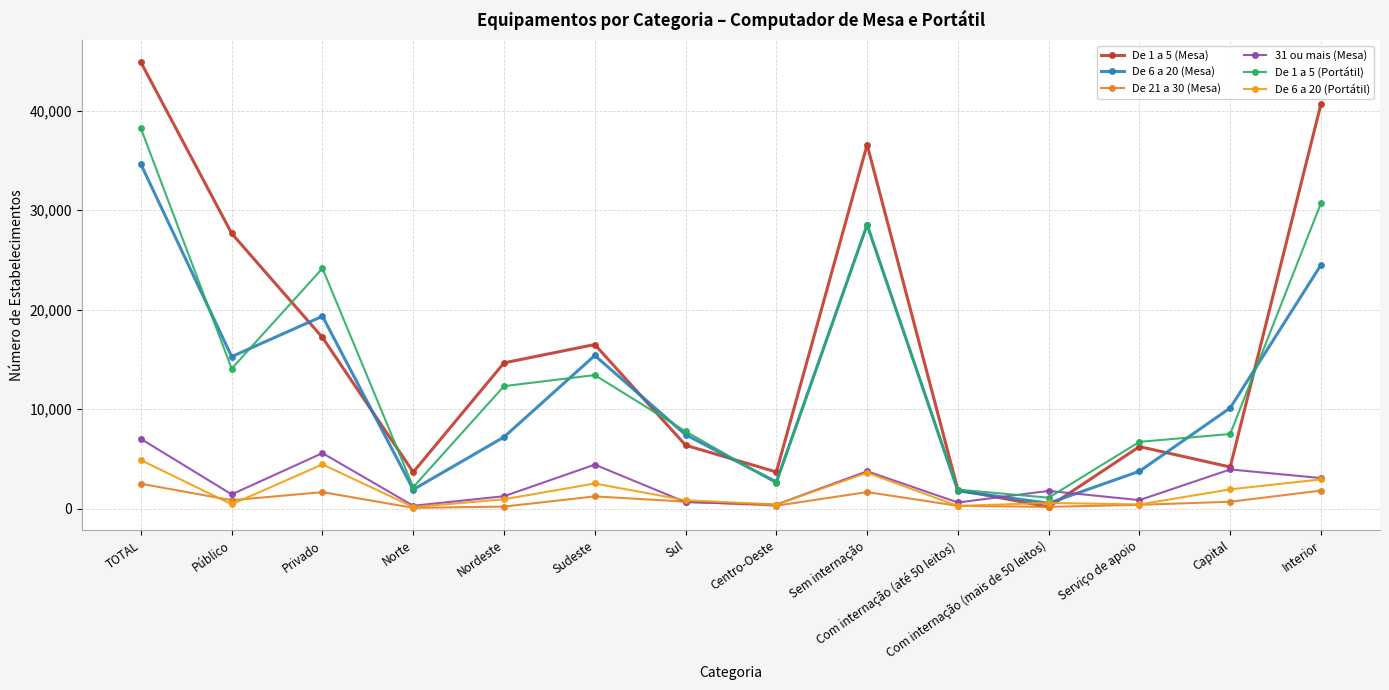

How many series are shown in this chart?

6